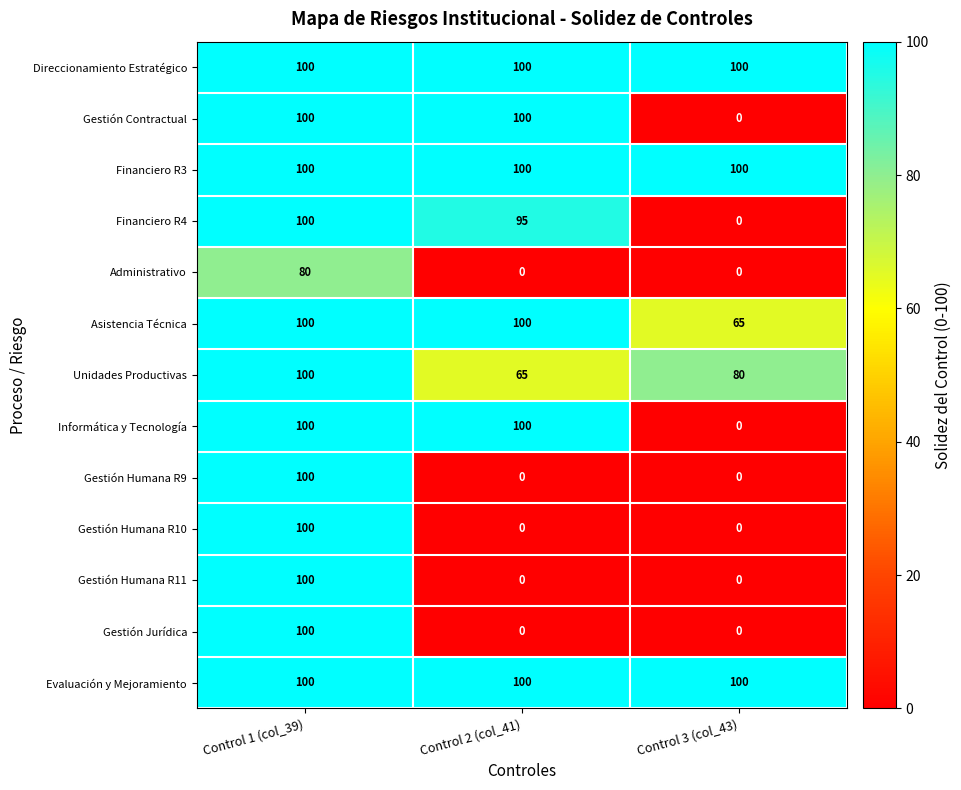

Read the Unidades Productivas value at Control 1 (col_39), to the nearest 10.

100